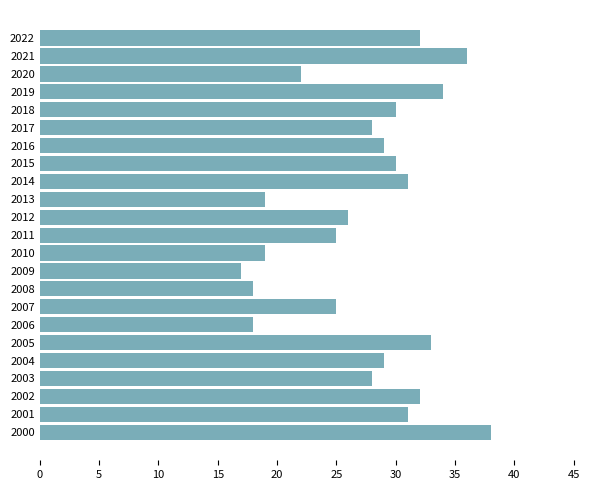

The value at 2021 is 36. True or false?

True